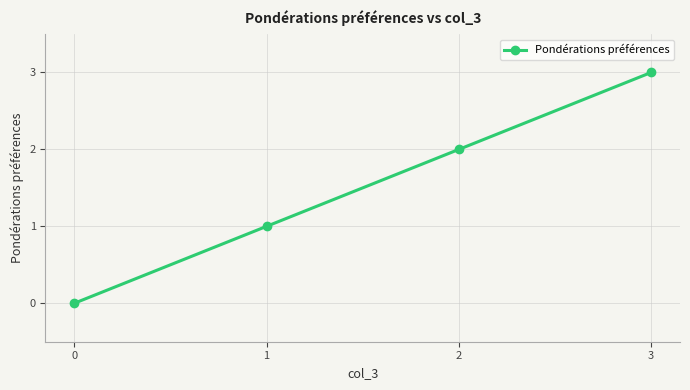

List the labels in order of value, smallest first.

0, 1, 2, 3